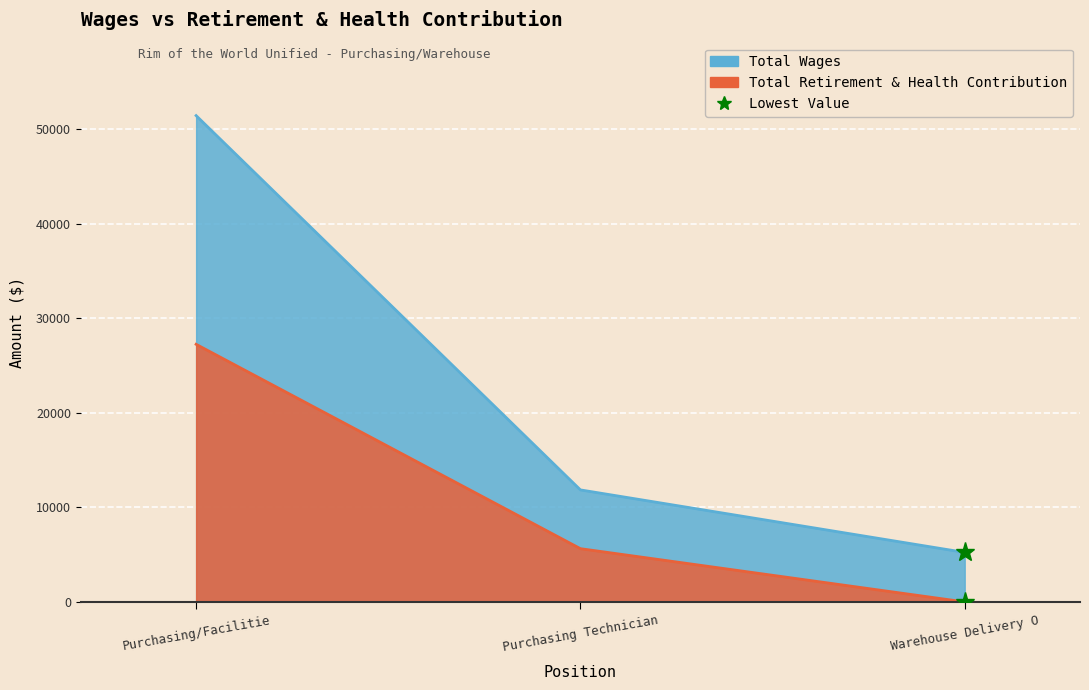

True or false: Total Wages has a value of 51465 at Purchasing/Facilitie.

True